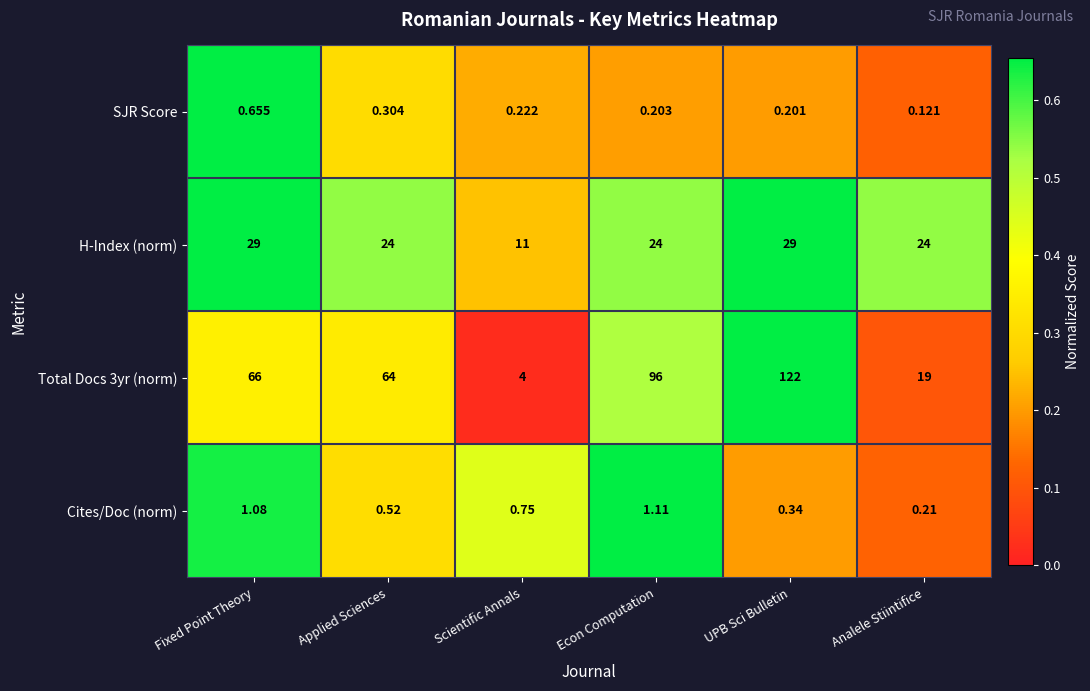

At which label is Cites/Doc (norm) closest to 0?

Analele Stiintifice